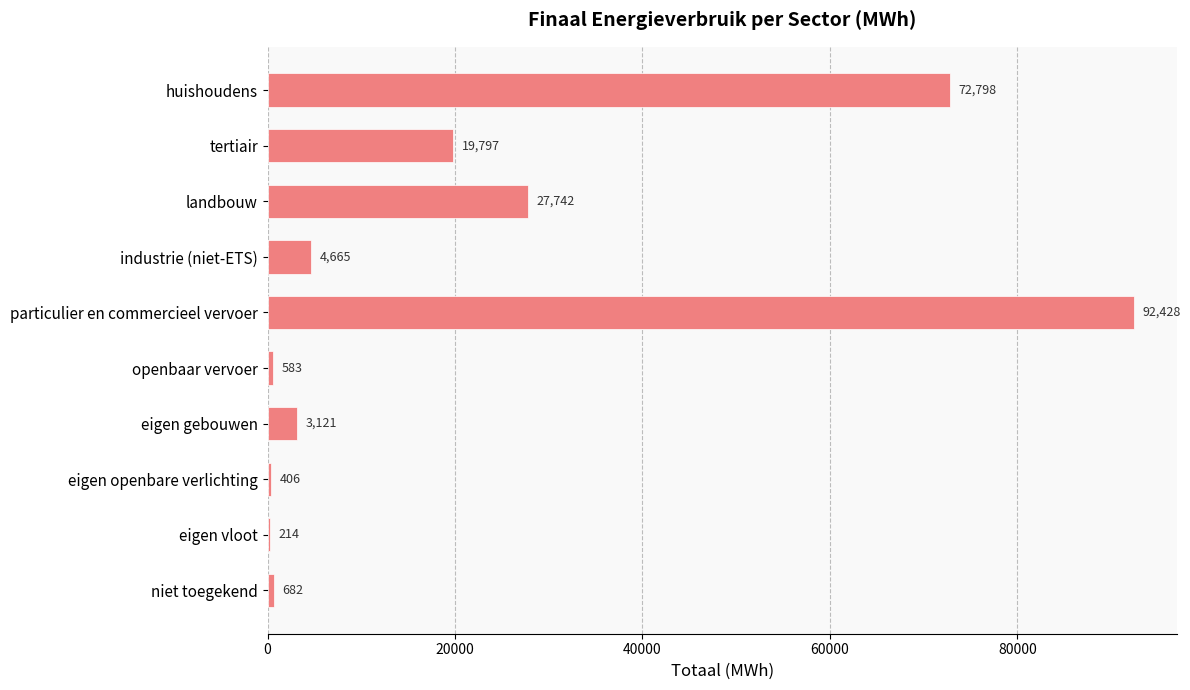

What is the ratio of the value at tertiair to the value at niet toegekend?

29.0